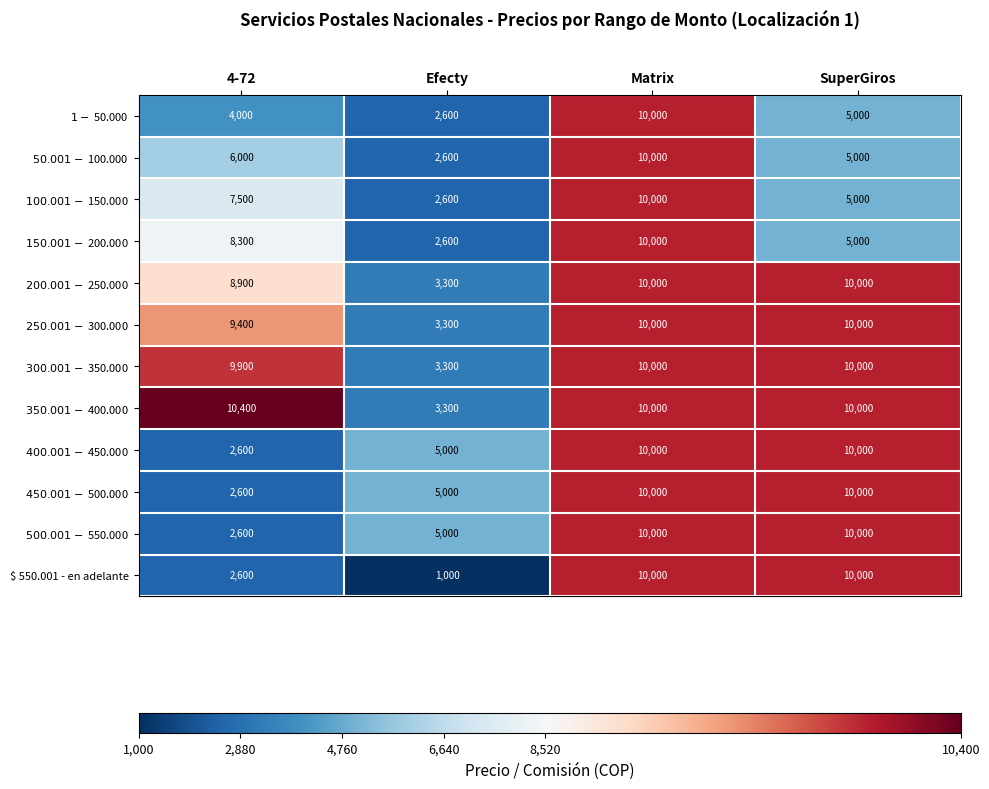

True or false: $ 550.001 - en adelante has a value of 10000 at Matrix.

True